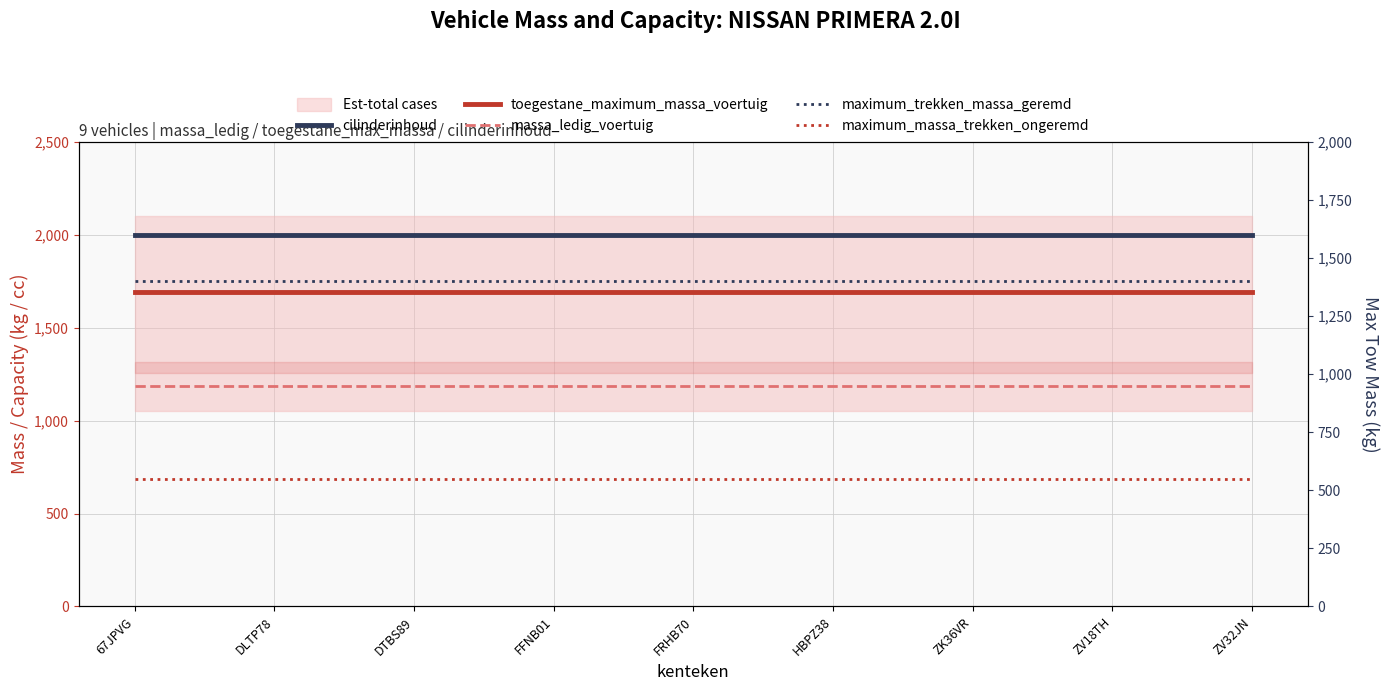

What is the difference between the highest and lowest values at ZV32JN?

1448